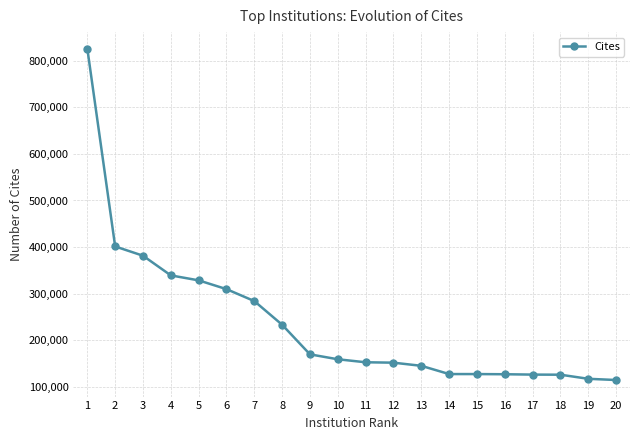

What is the change in value from 8 to 12?

-81416